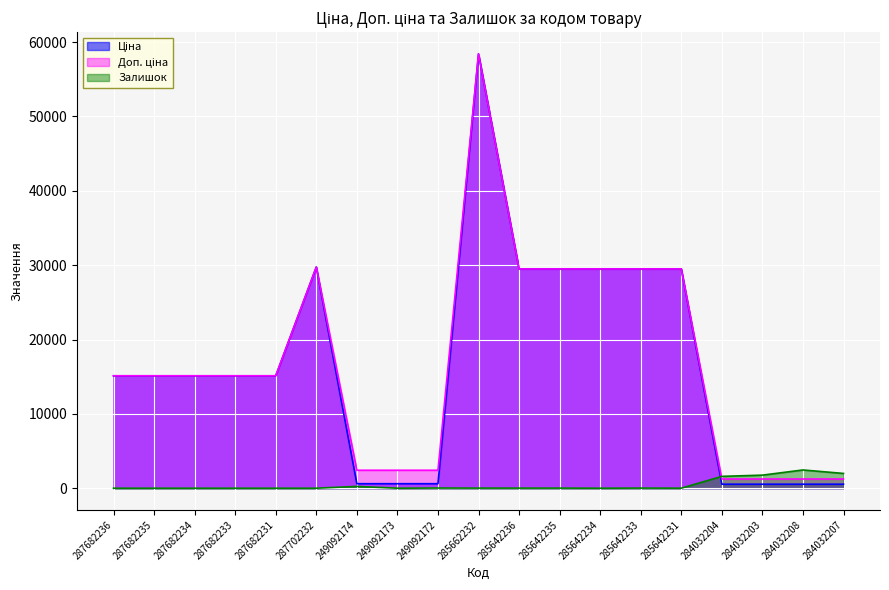

Between 287682236 and 285642234, which series saw the biggest shift?

Ціна